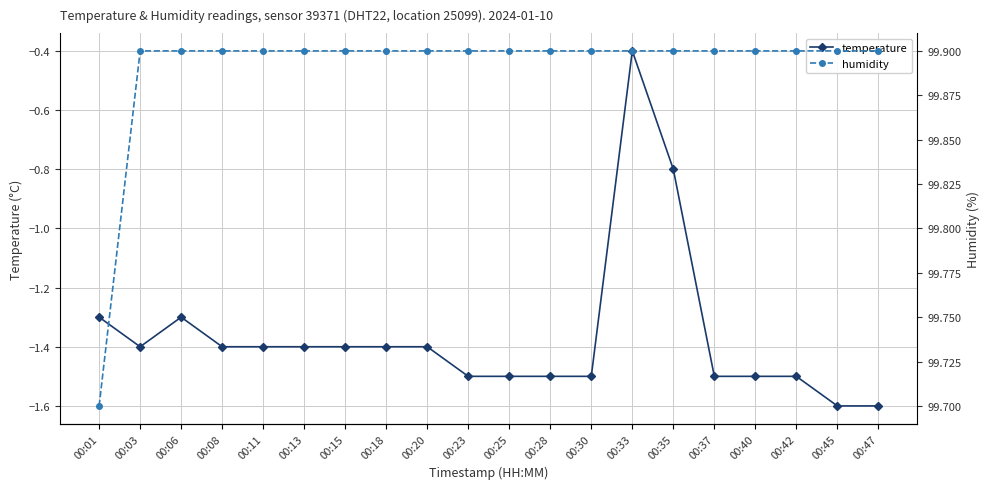

Rank the series by their maximum value, from highest to lowest.

humidity, temperature